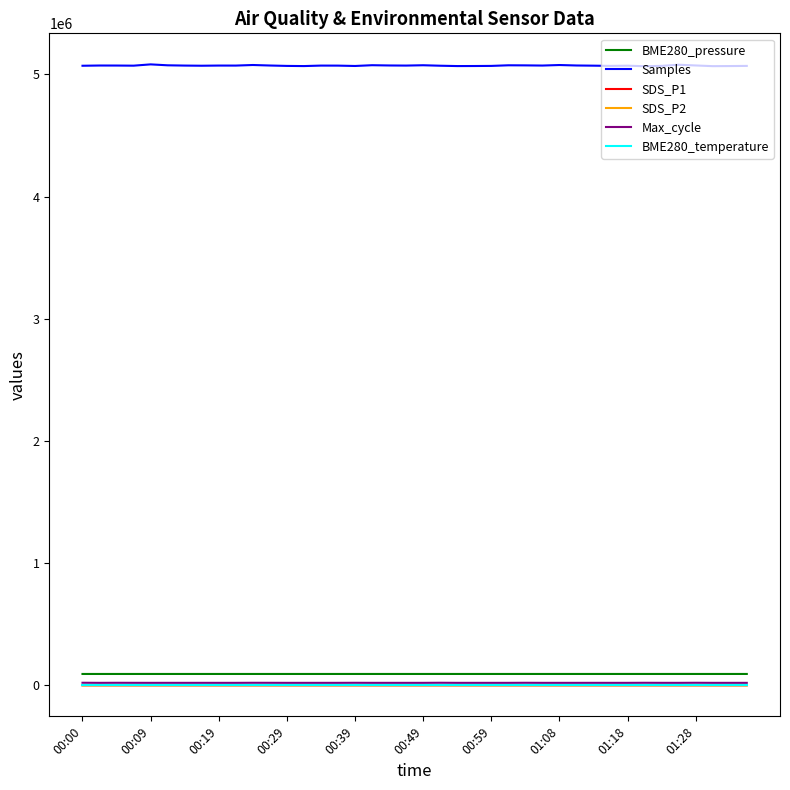

How many series are shown in this chart?

6